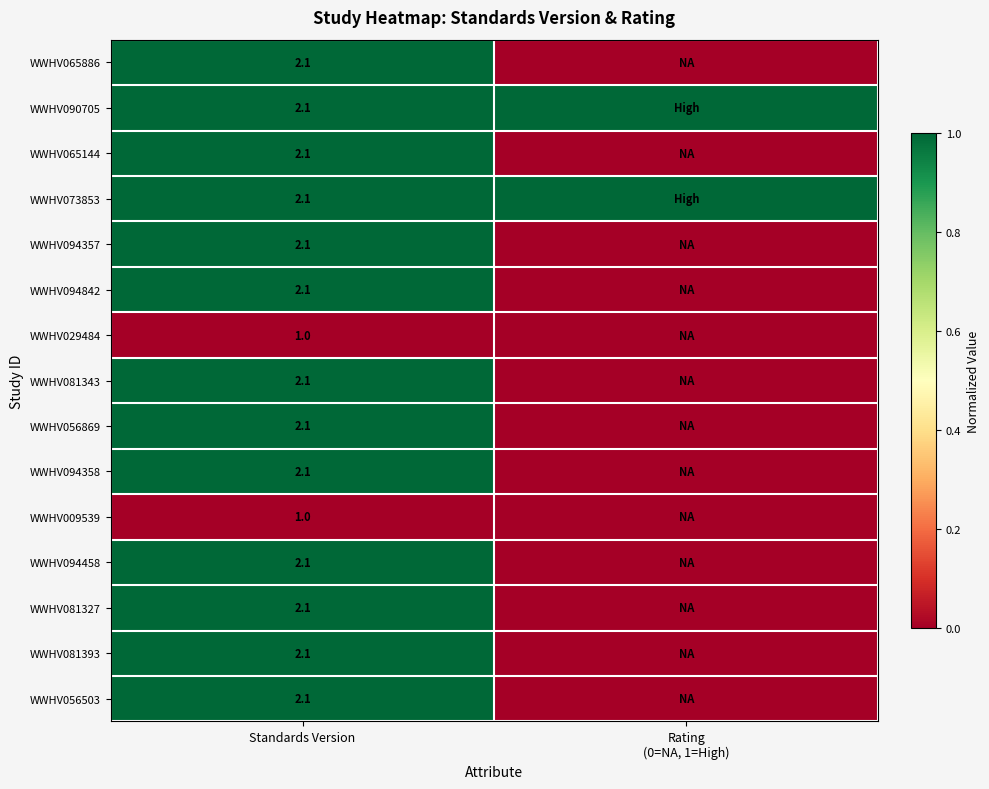

What is the total value across all series at Standards Version?

29.3